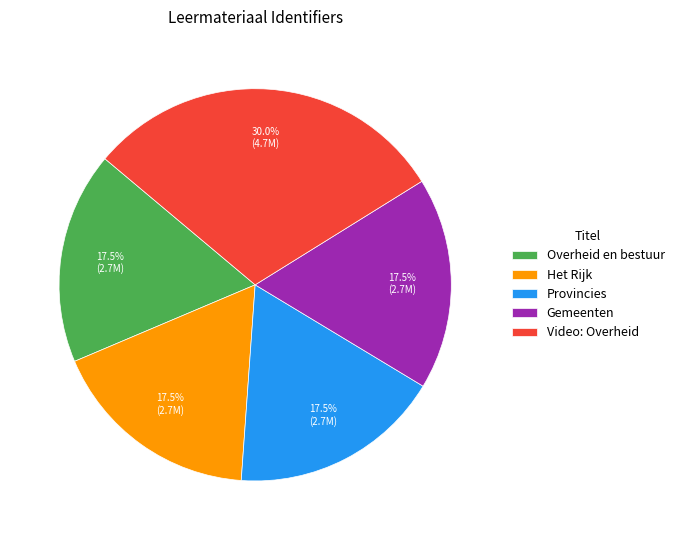

The Video: Overheid slice represents 30% of the pie. True or false?

True